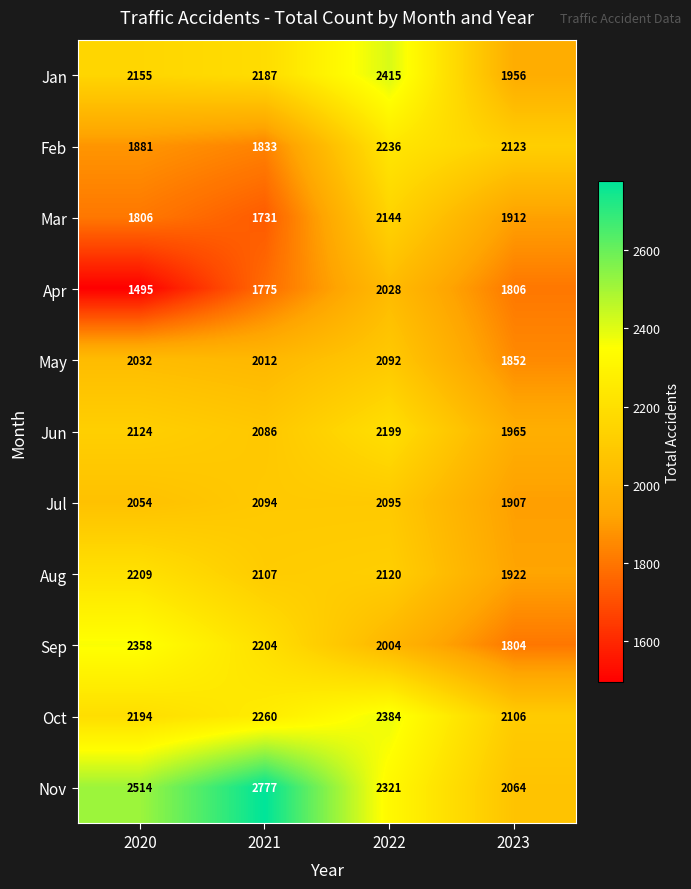

What is the difference between the highest and lowest values at 2020?

1019